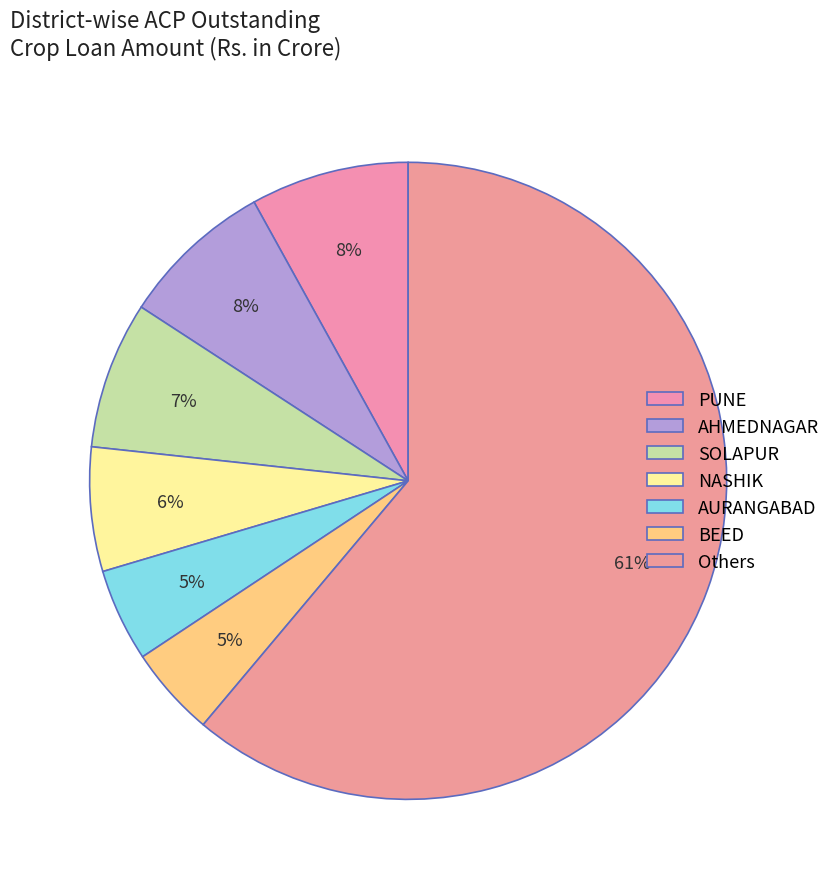

How many segments does this pie chart have?

7